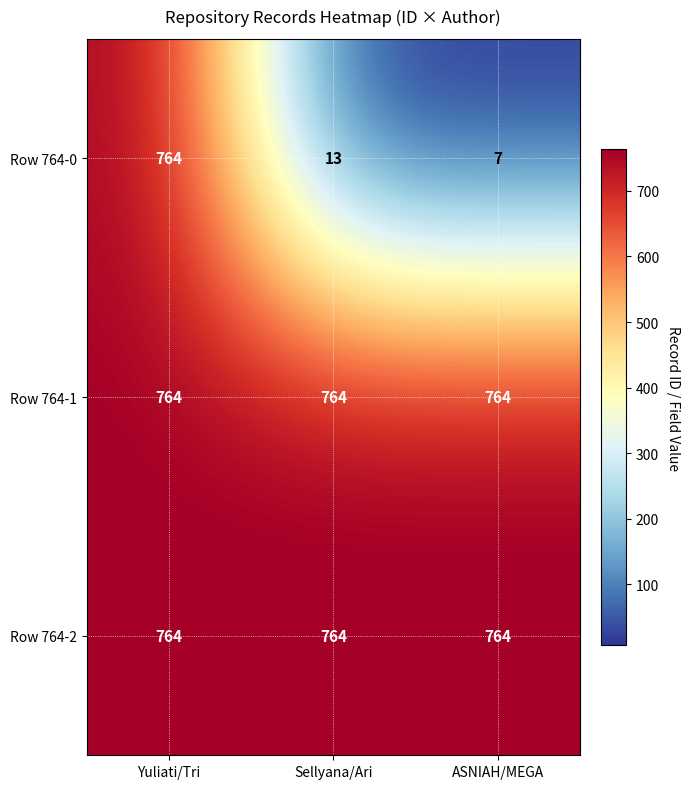

Reading left to right, list all the values displayed in this chart.

Row 764-0: 764	13	7
Row 764-1: 764	764	764
Row 764-2: 764	764	764